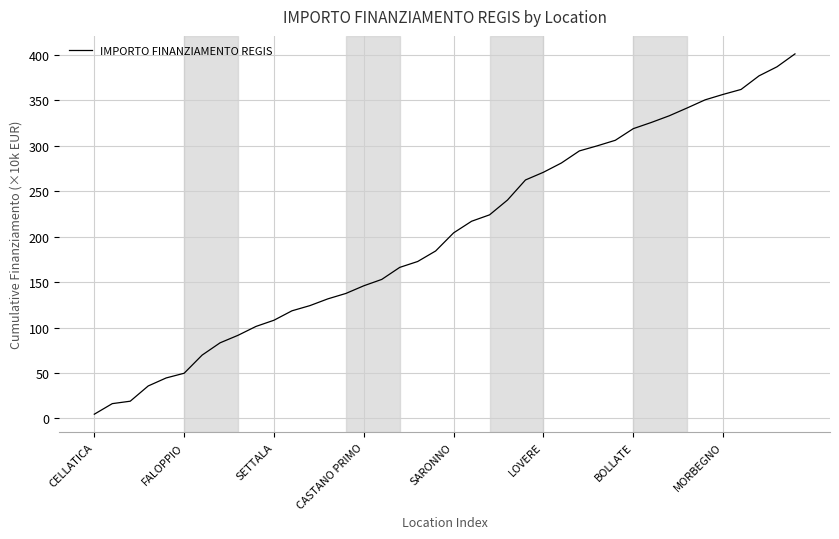

What is the difference between the maximum and minimum values?

396.4